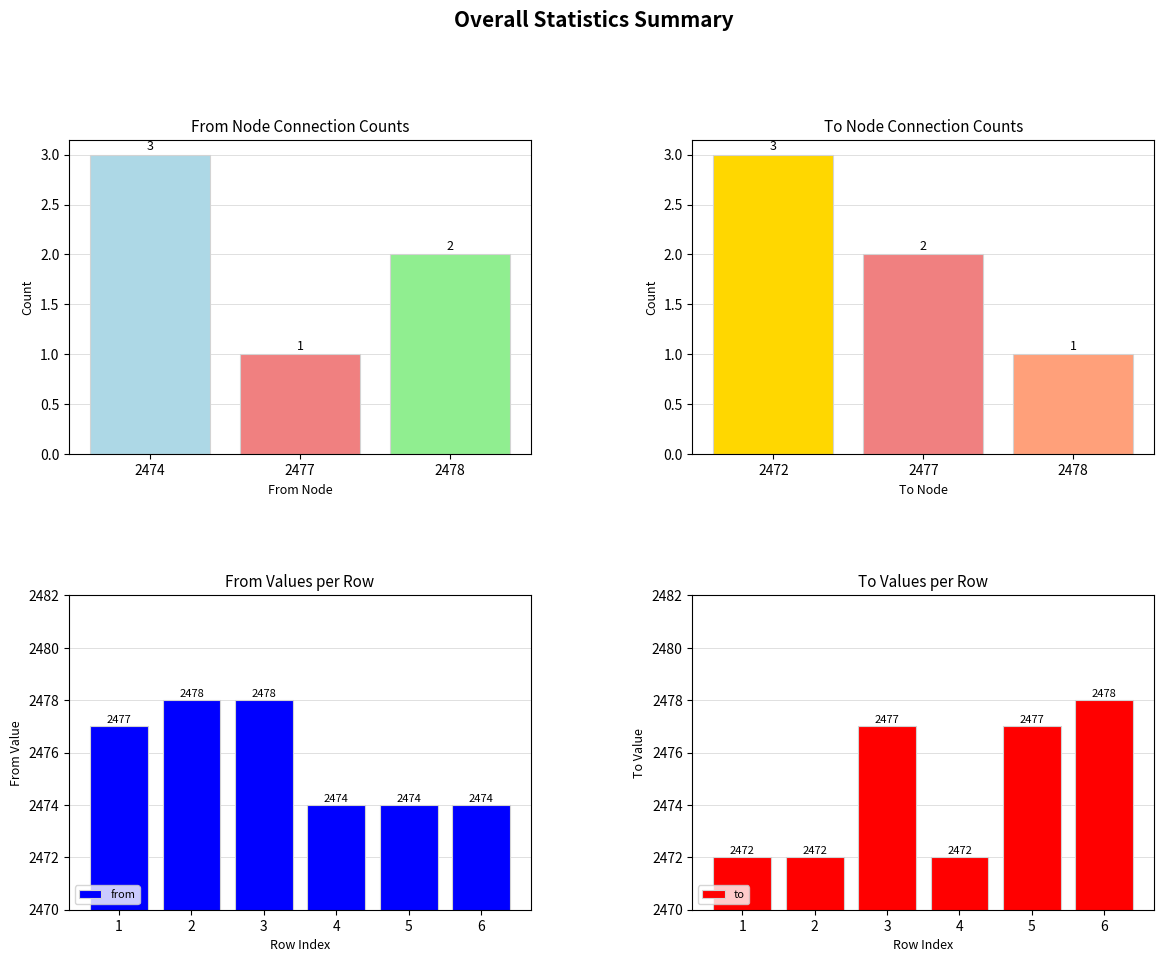

What is the greatest value displayed?

2478